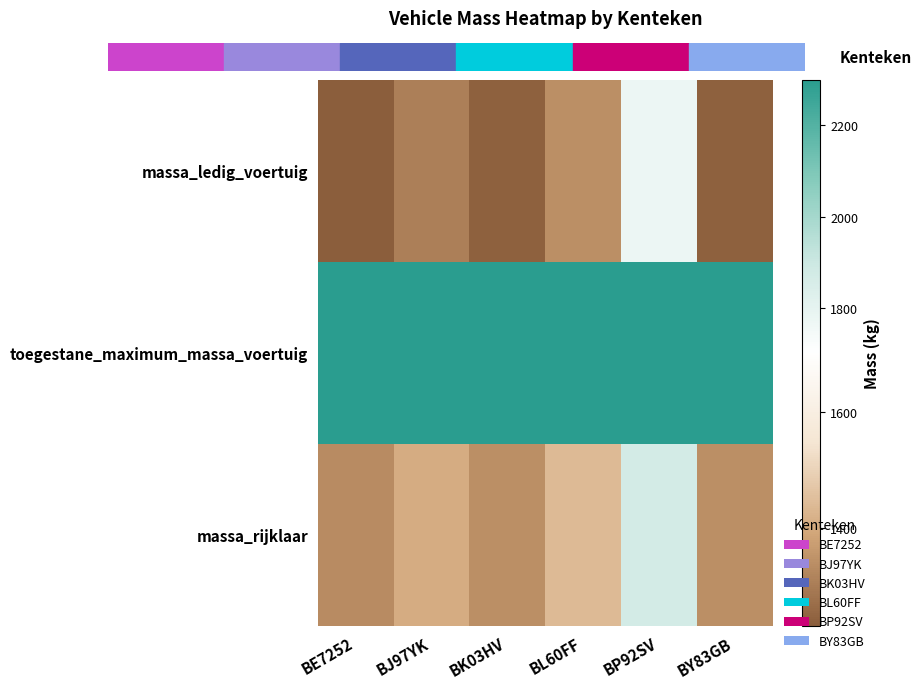

What is the difference between the highest and lowest values at BK03HV?

1060